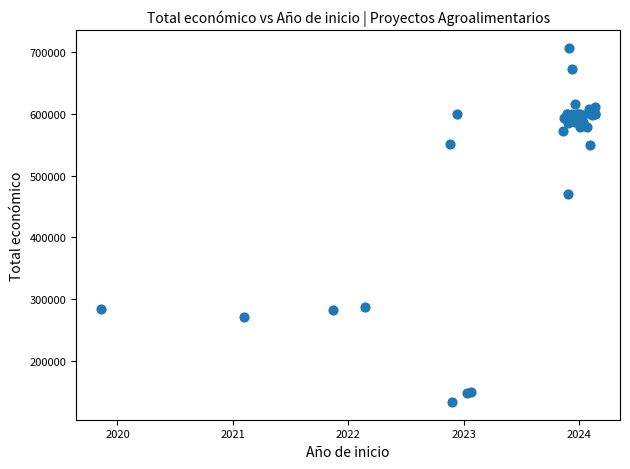

What Y value in the scatter plot is closest to 420404?

470675